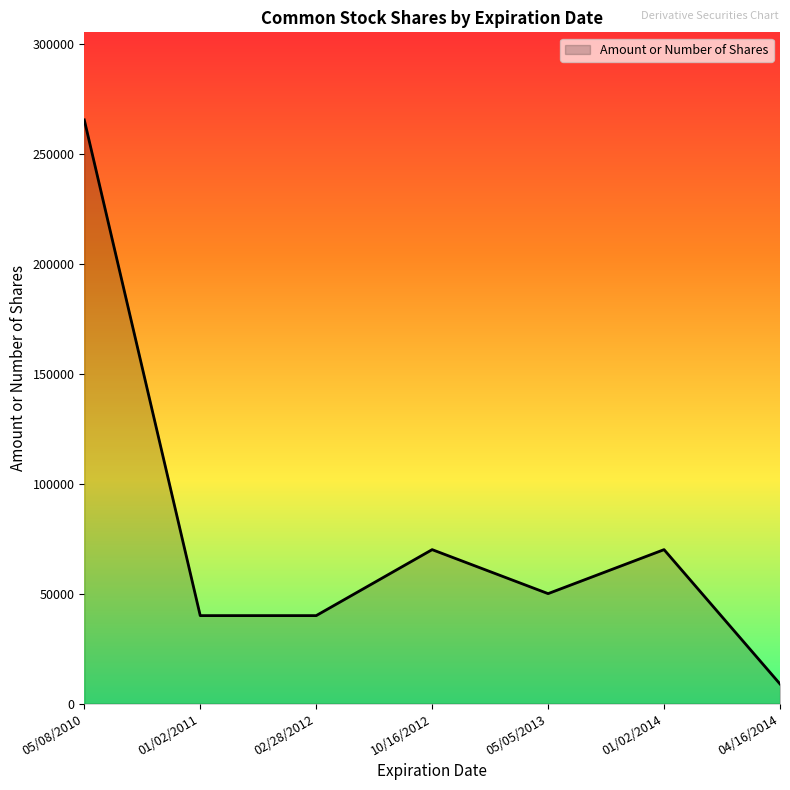

At which label does the data first exceed 50000?

05/08/2010